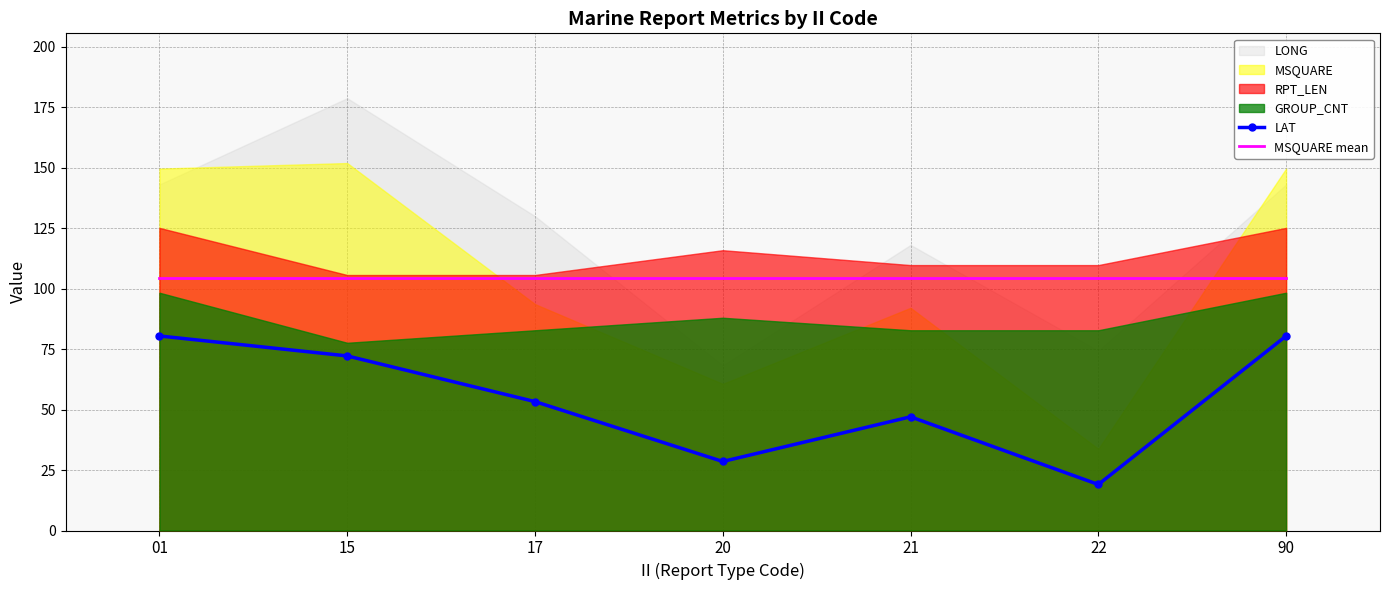

Is the value of LAT at 15 greater than the value of MSQUARE mean at 17?

No